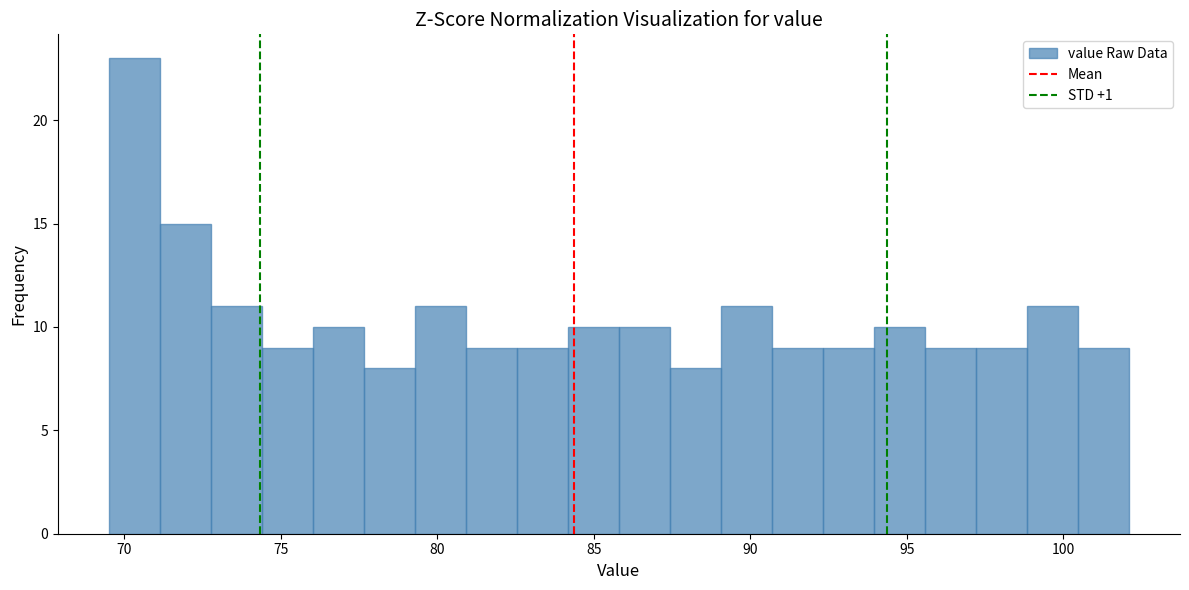

Around what value on the x-axis is the tallest bar? Give the approximate position of its centre, as read against the axis.

70.5